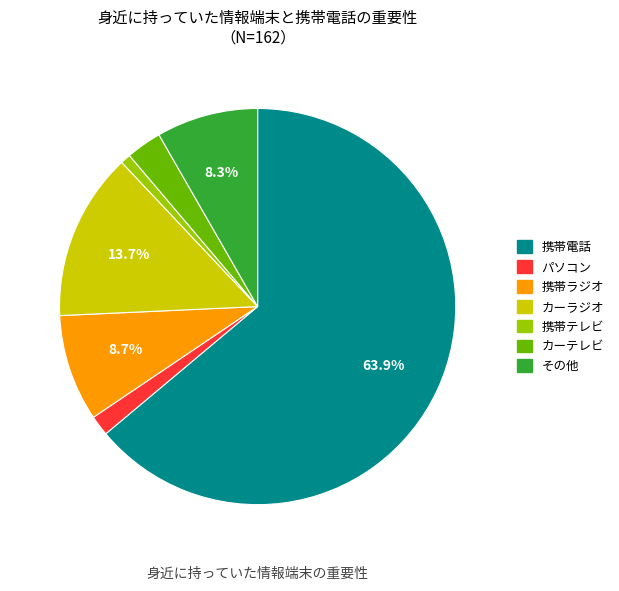

To the nearest percent, what is the difference between the largest and smallest slice percentages?

63%